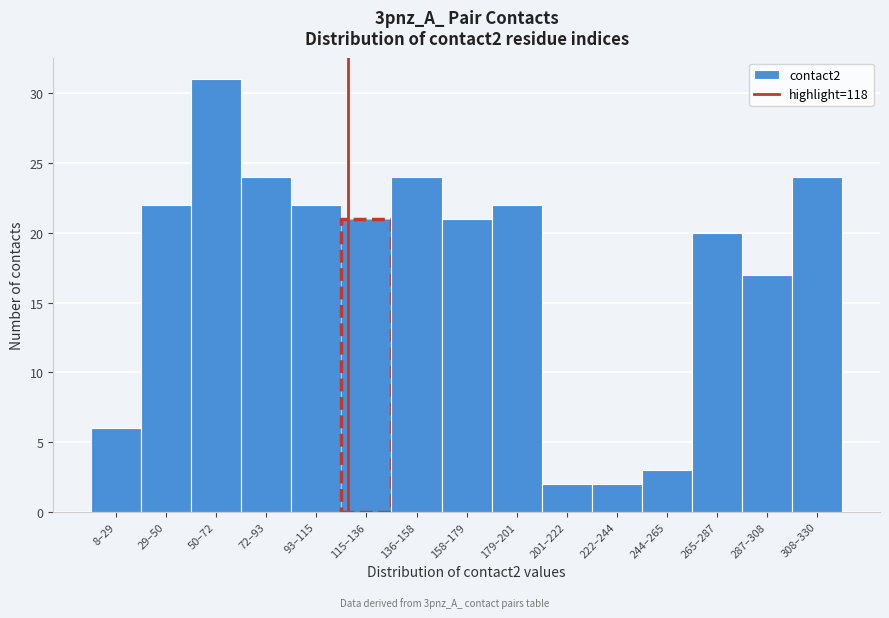

Reading right to left, transcribe all the data shown in this chart.

308–330=24	287–308=17	265–287=20	244–265=3	222–244=2	201–222=2	179–201=22	158–179=21	136–158=24	115–136=21	93–115=22	72–93=24	50–72=31	29–50=22	8–29=6